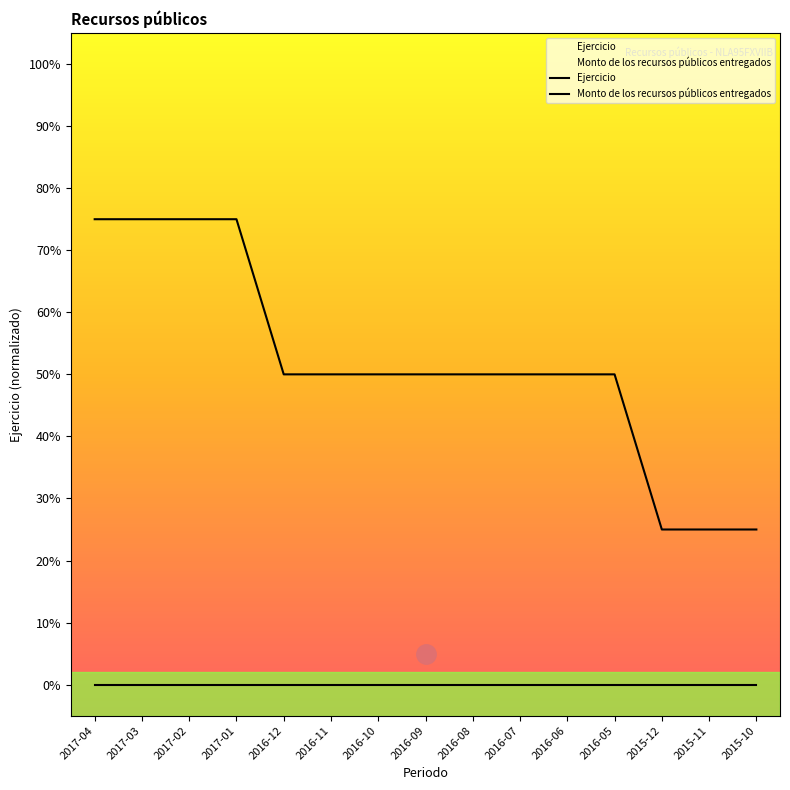

What is the label of the 13th point from the left?

2015-12